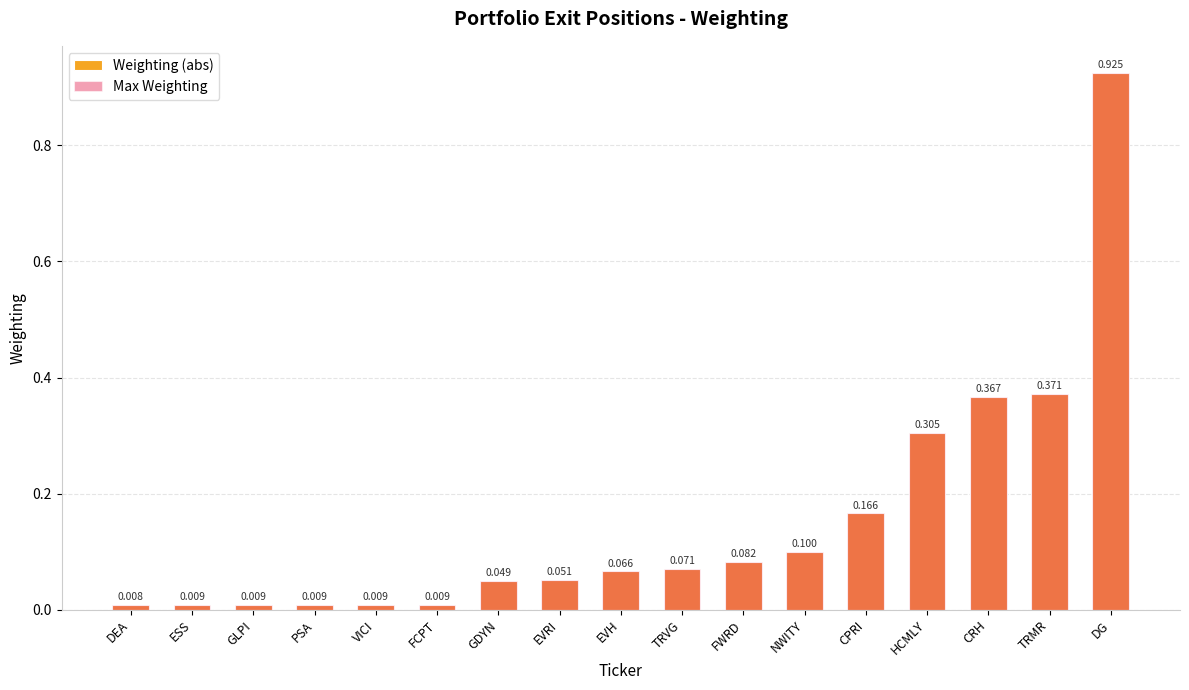

Is it true that Weighting (abs) equals 0.2 at CPRI?

False